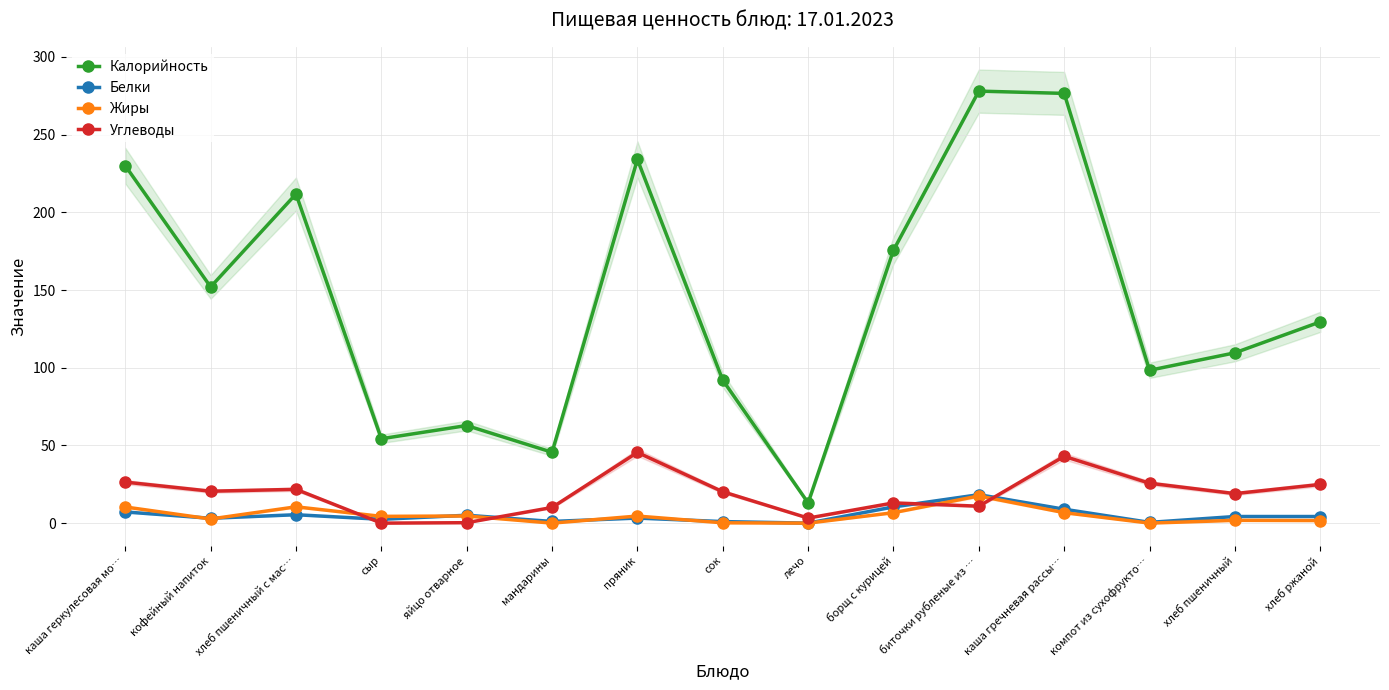

How many values in Белки are above zero?

14